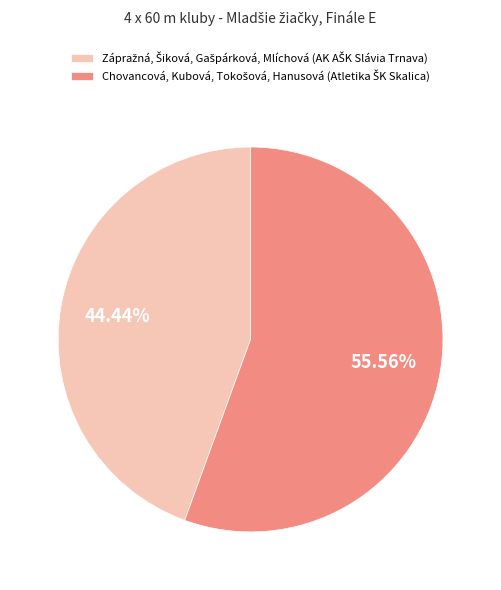

How many segments does this pie chart have?

2